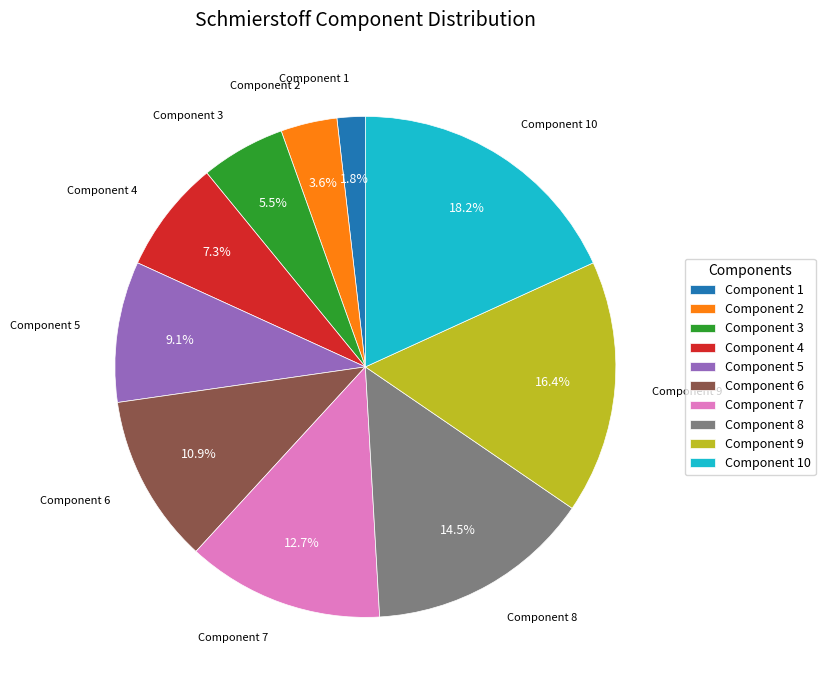

Which slice is the smallest?

Component 1